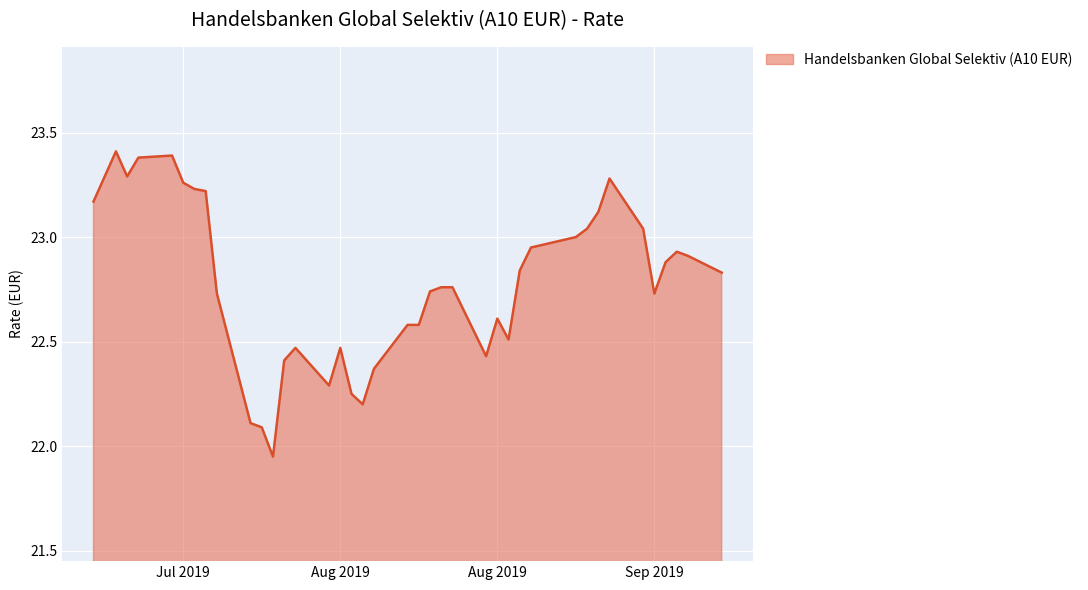

What is the maximum value shown in the chart?

23.4